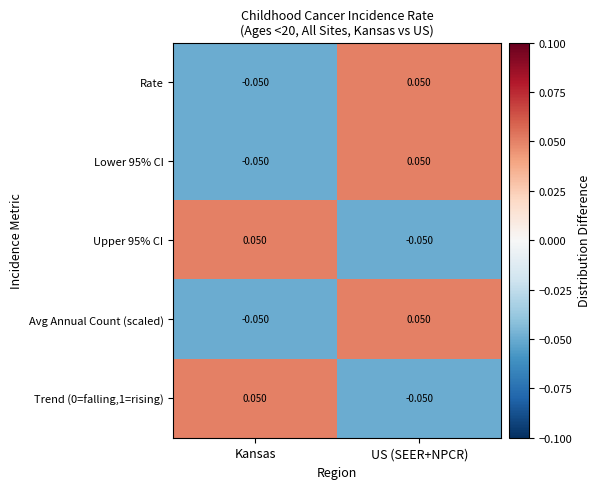

Which category has the highest value in the Trend (0=falling,1=rising) series?

Kansas